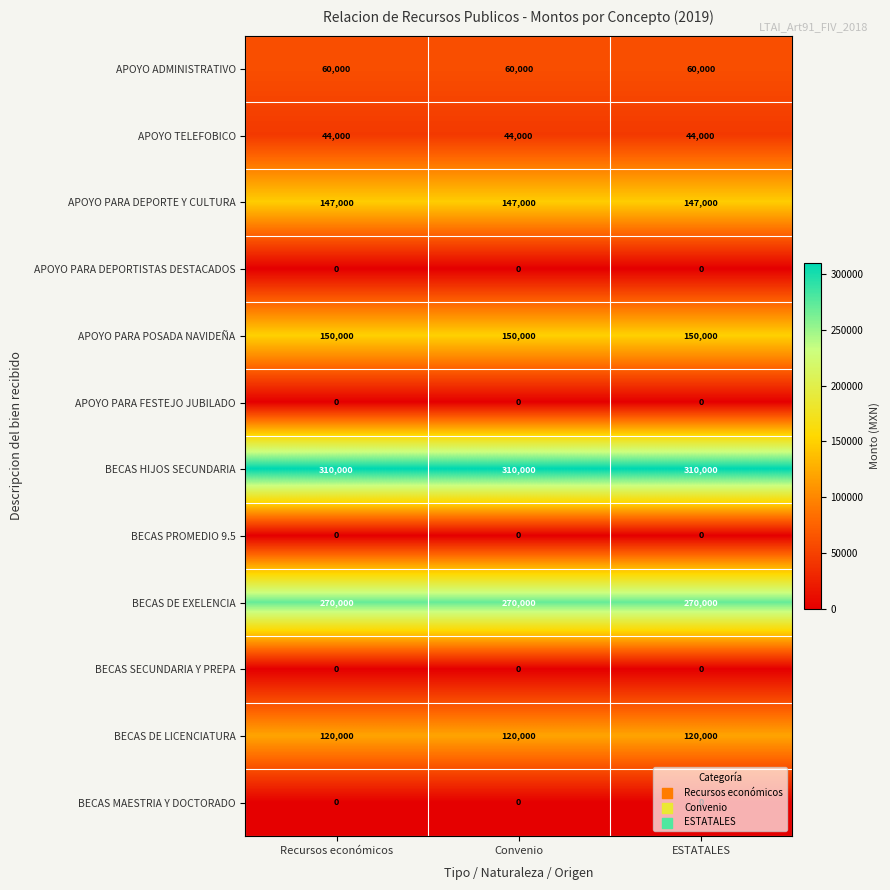

What value does the BECAS DE LICENCIATURA series have at Recursos económicos?

120000